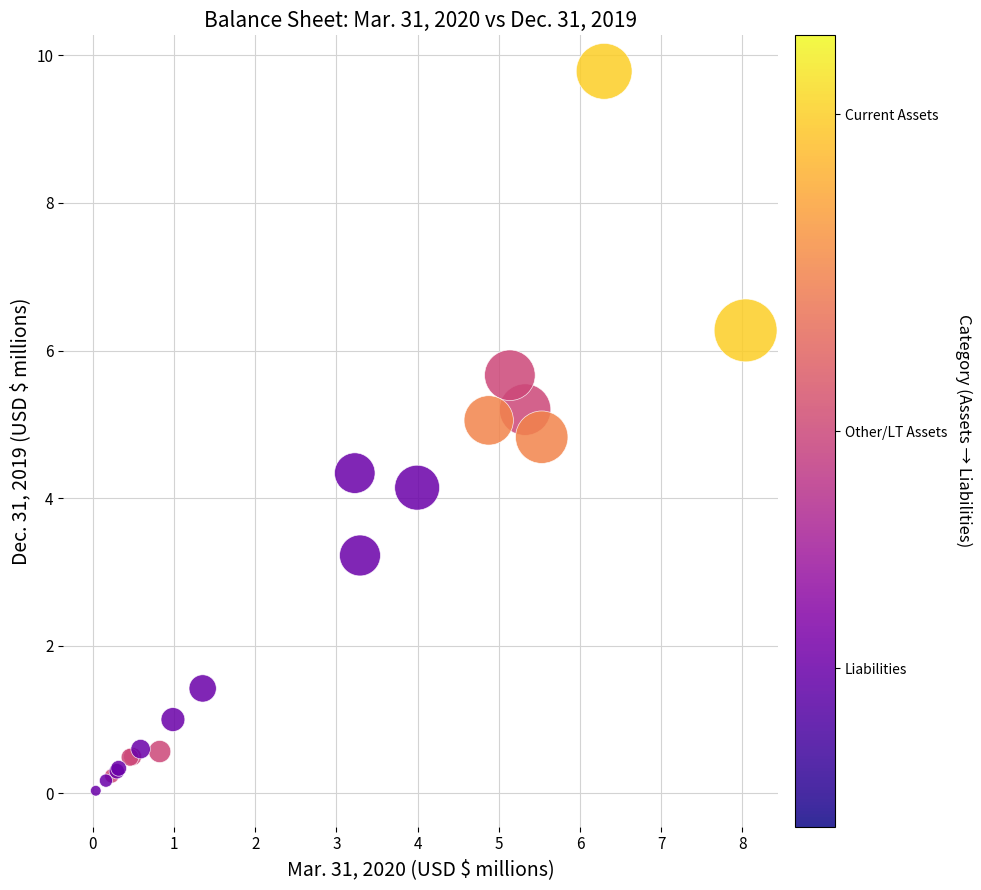

What Y value in the scatter plot is closest to 4?

4.1